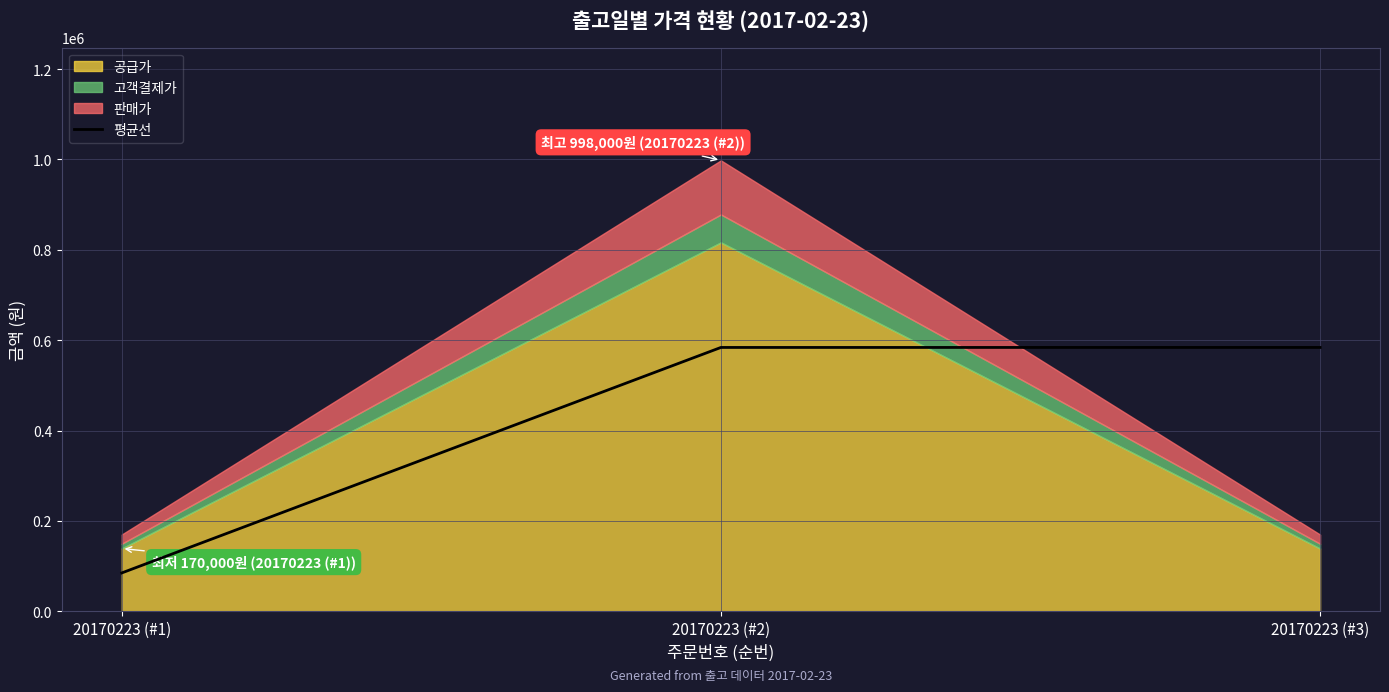

What is the label of the 2nd point from the right?

20170223 (#2)